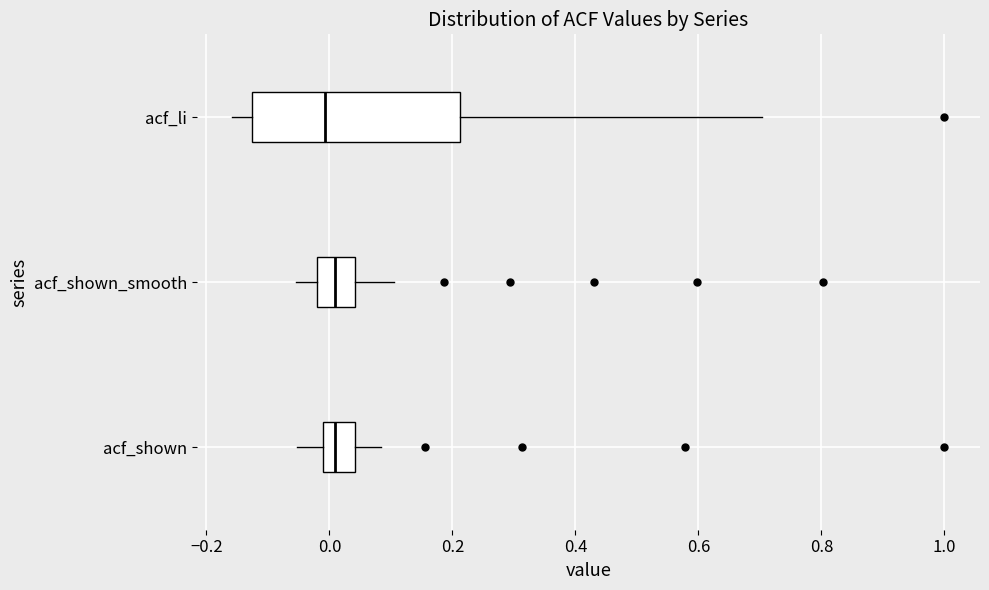

Which box is the widest, from its left edge to its right edge?

acf_li